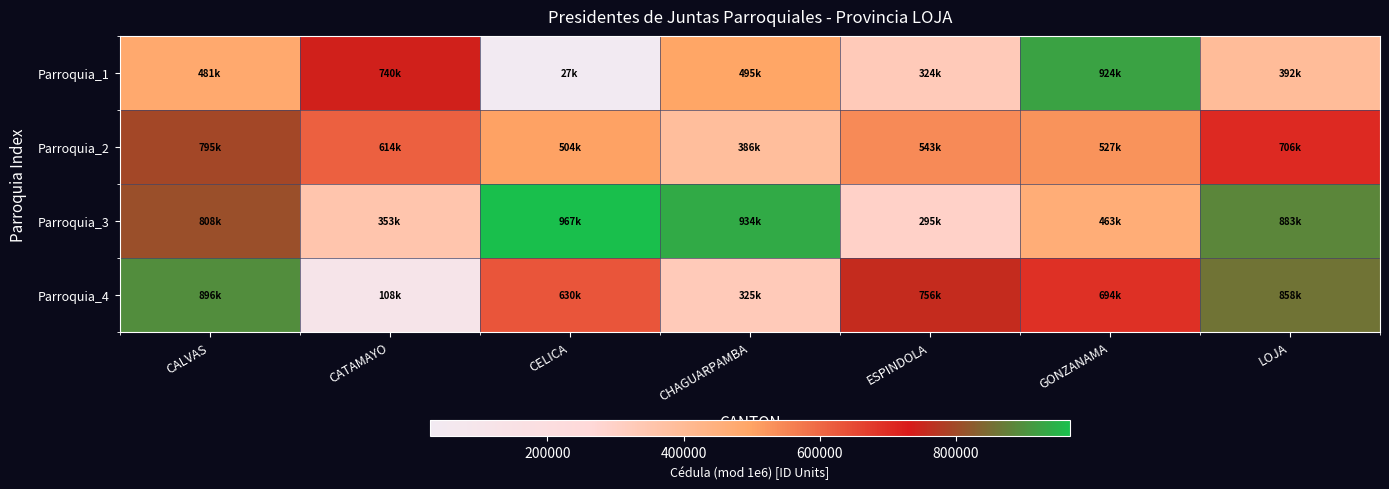

What is the difference between the highest and lowest values at ESPINDOLA?

461058